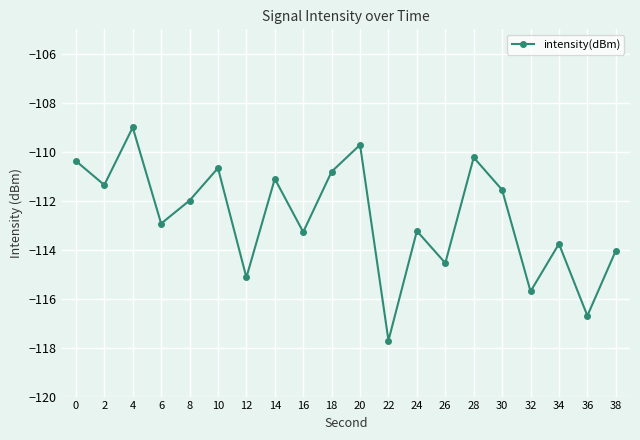

What is the maximum value shown in the chart?

-109.0